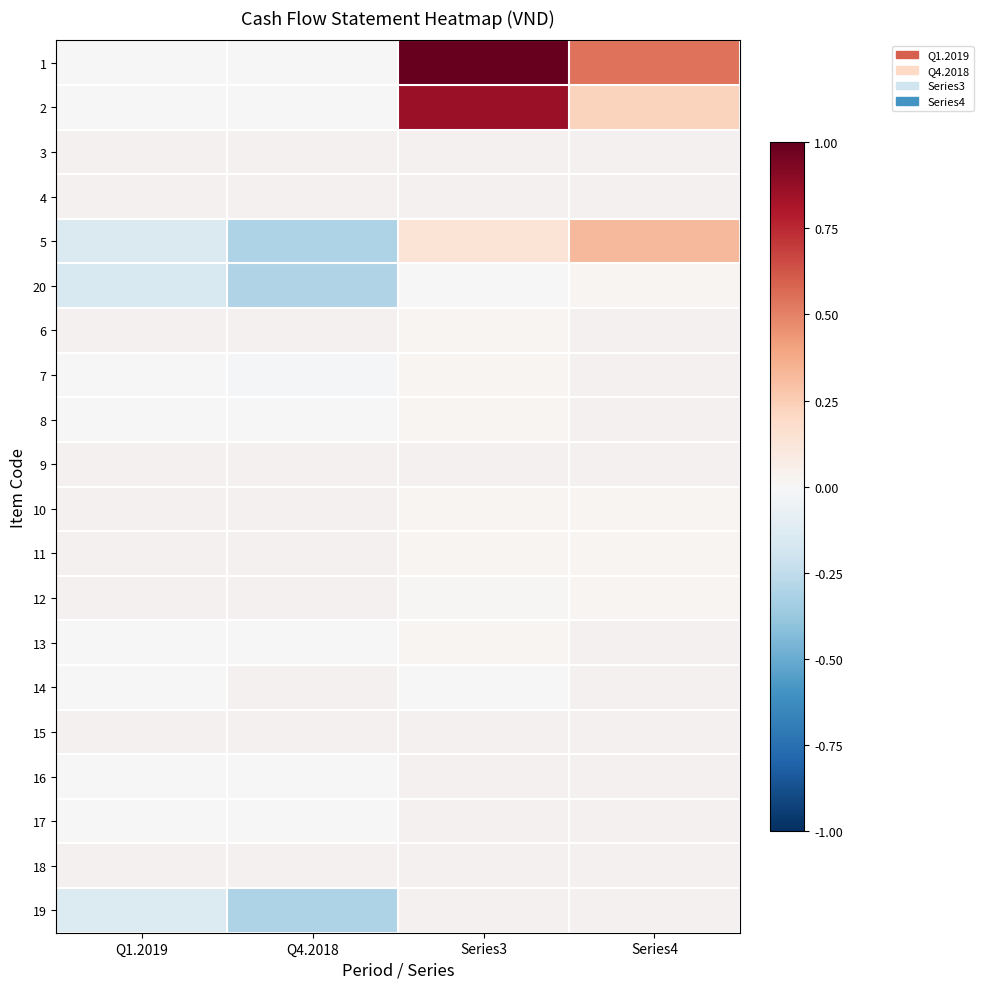

How many series are shown in this chart?

20